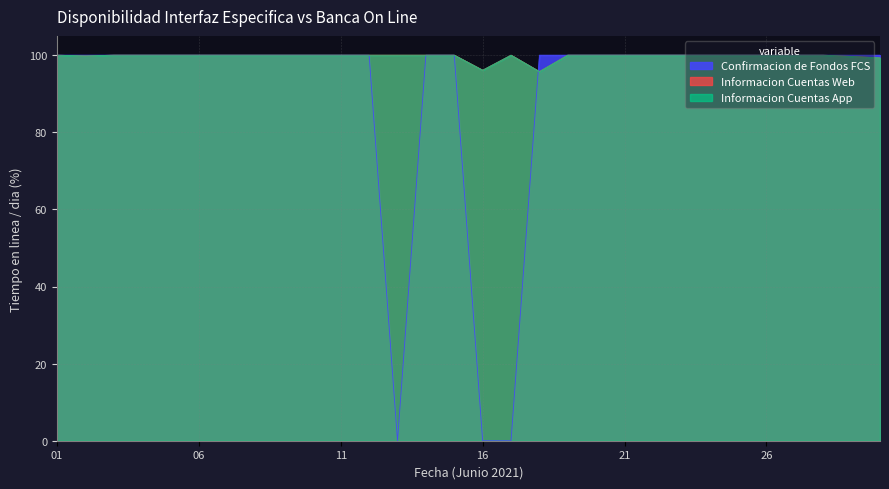

How many lines are shown in the chart?

3